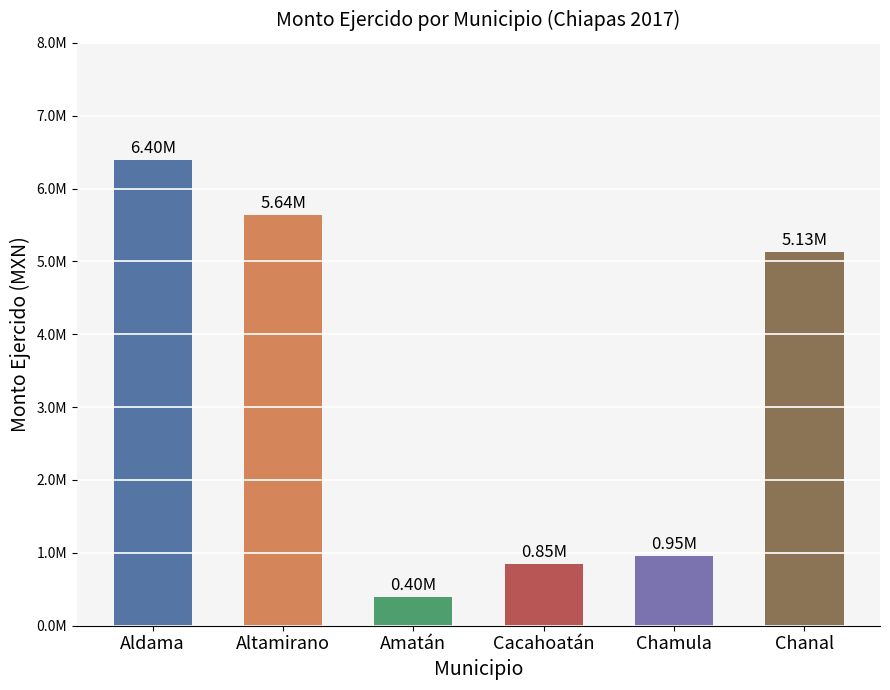

What is the label of the 1st bar from the right?

Chanal